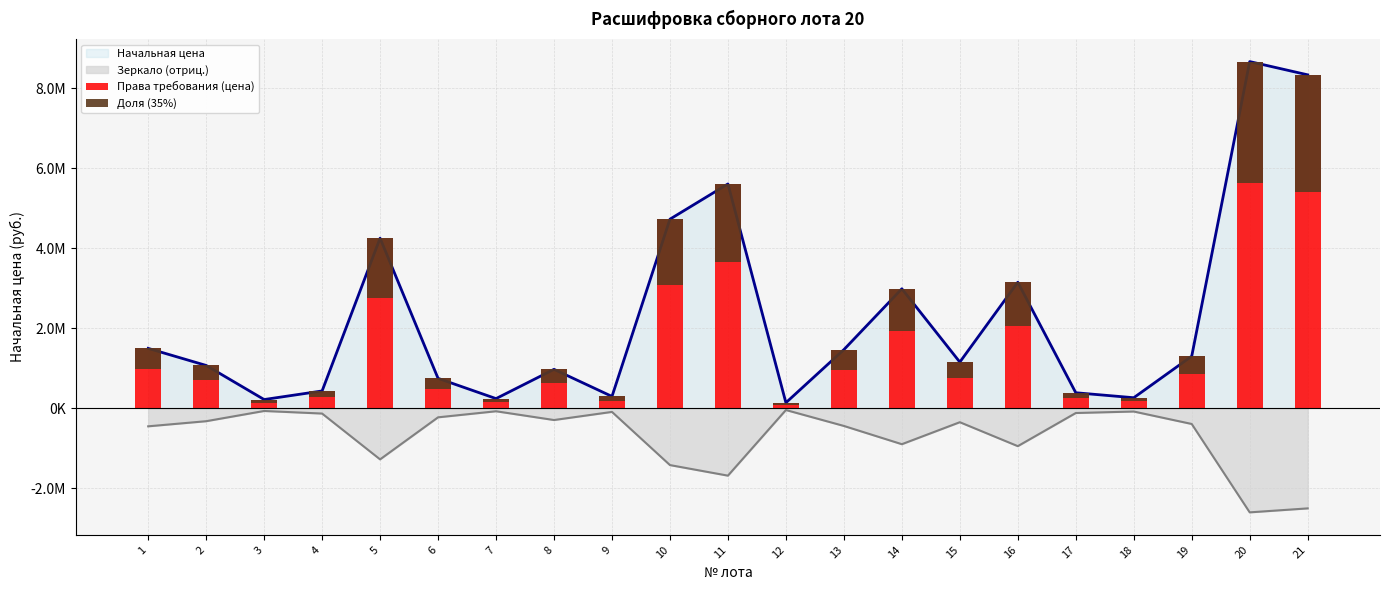

True or false: Права требования (цена) has a value of 1156535.9 at 15.

True